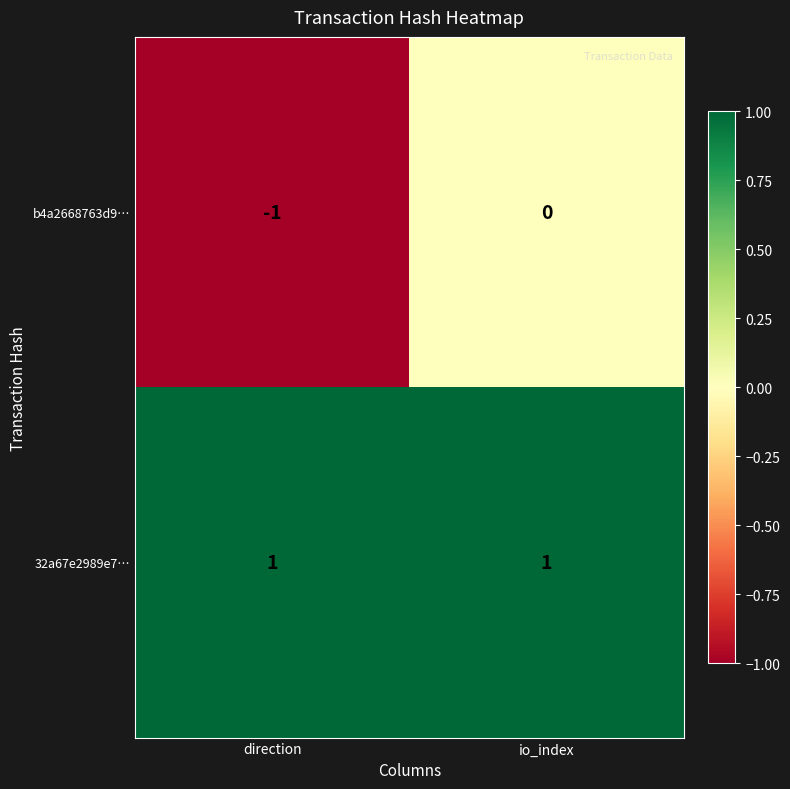

Which category has the lowest value in the b4a2668763d9… series?

direction